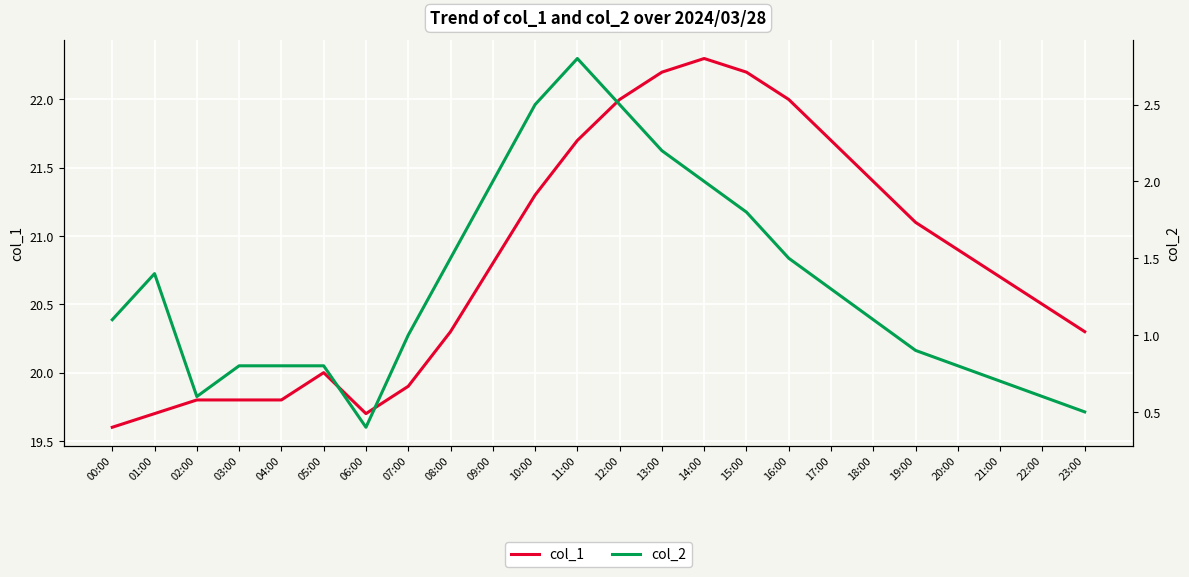

Which series has the widest spread of values?

col_1